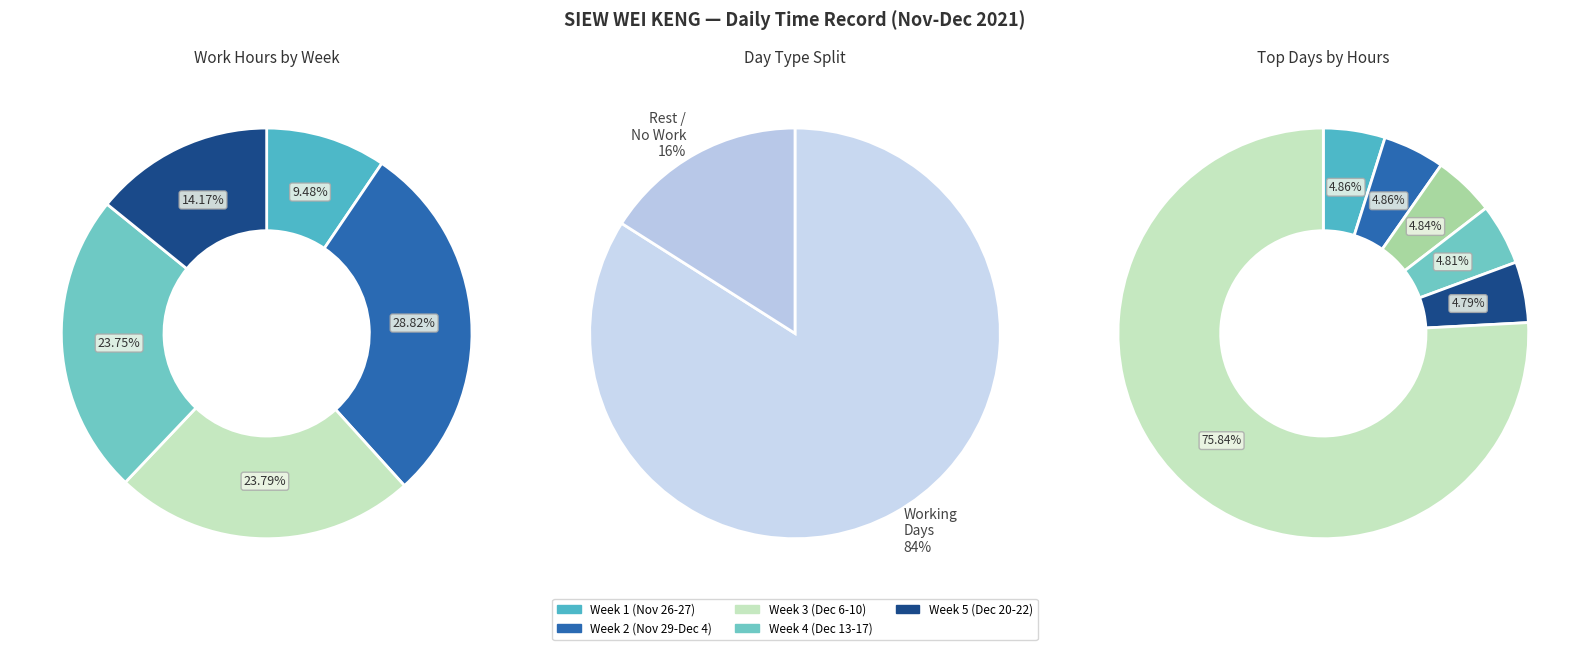

What percentage is the Fri 26 slice, to the nearest percent?

5%